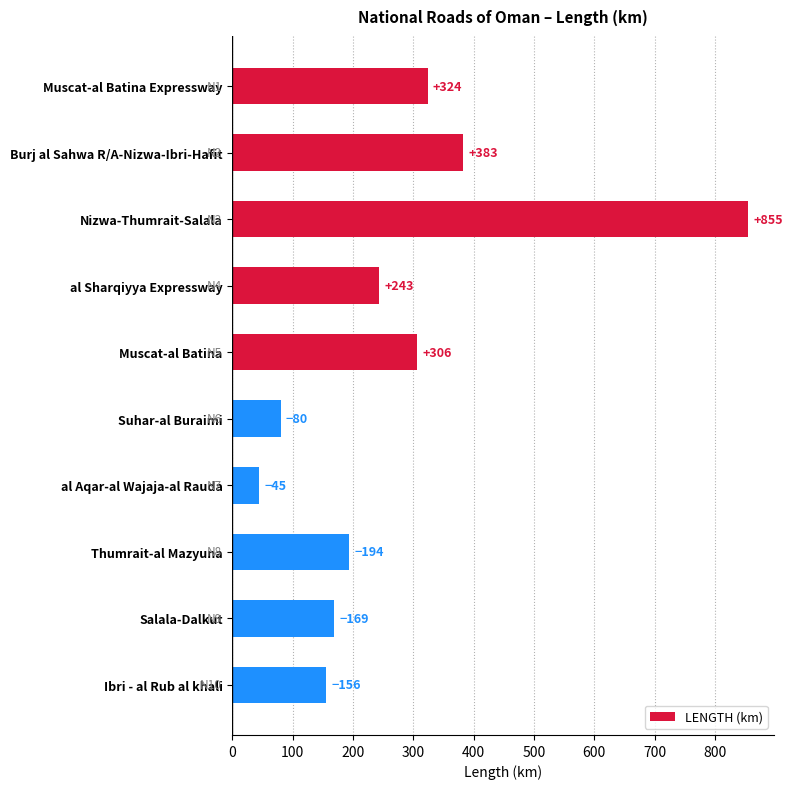

Where is the data nearest to the value 450?

Burj al Sahwa R/A-Nizwa-Ibri-Hafit